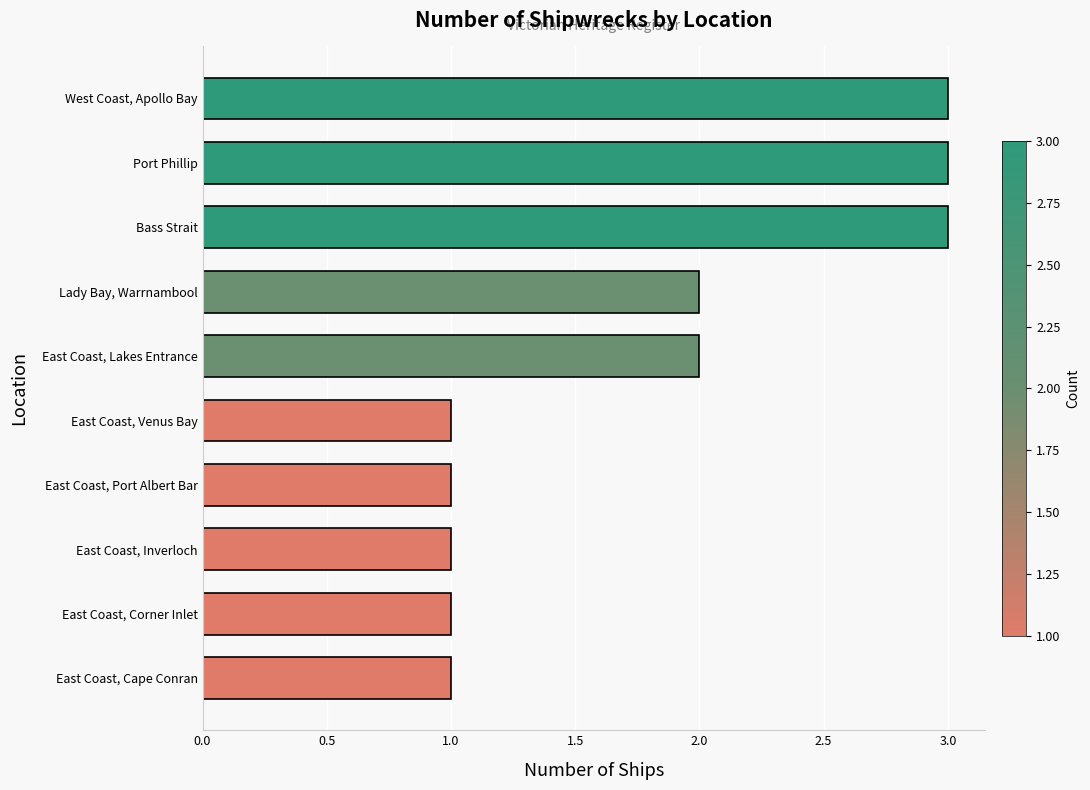

Are the bars grouped side by side (vs. stacked)?

No